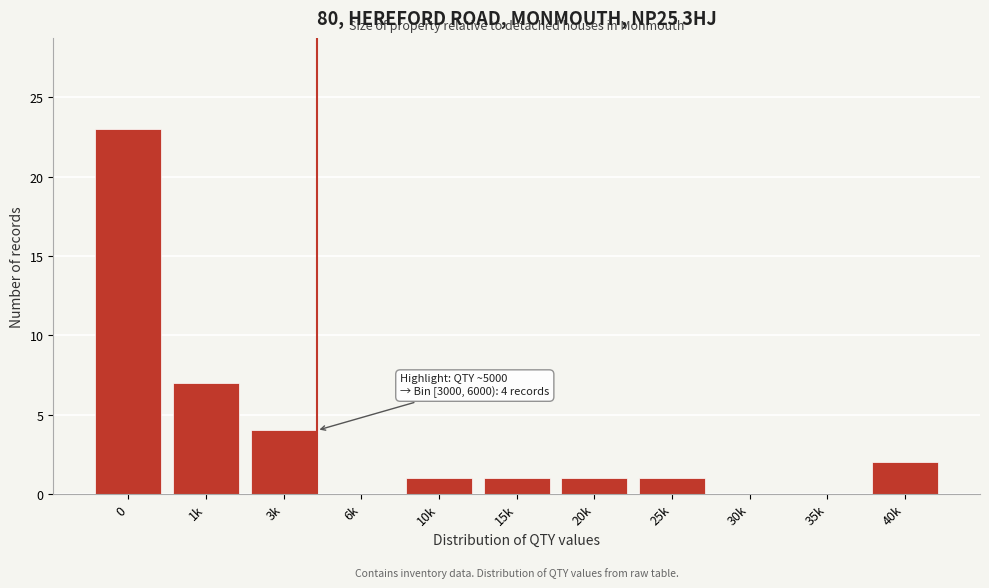

Reading left to right, extract all data points from this chart.

0=23	1k=7	3k=4	6k=0	10k=1	15k=1	20k=1	25k=1	30k=0	35k=0	40k=2